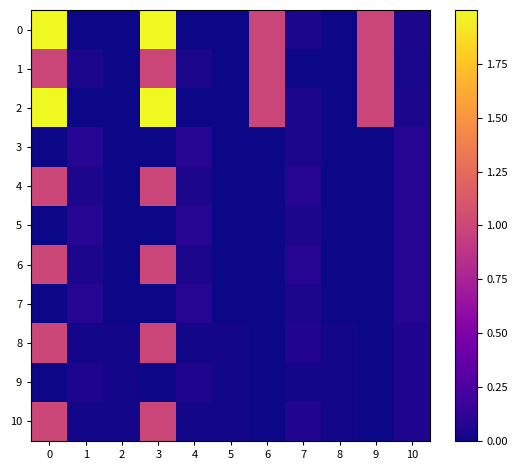

How many series are shown in this chart?

11